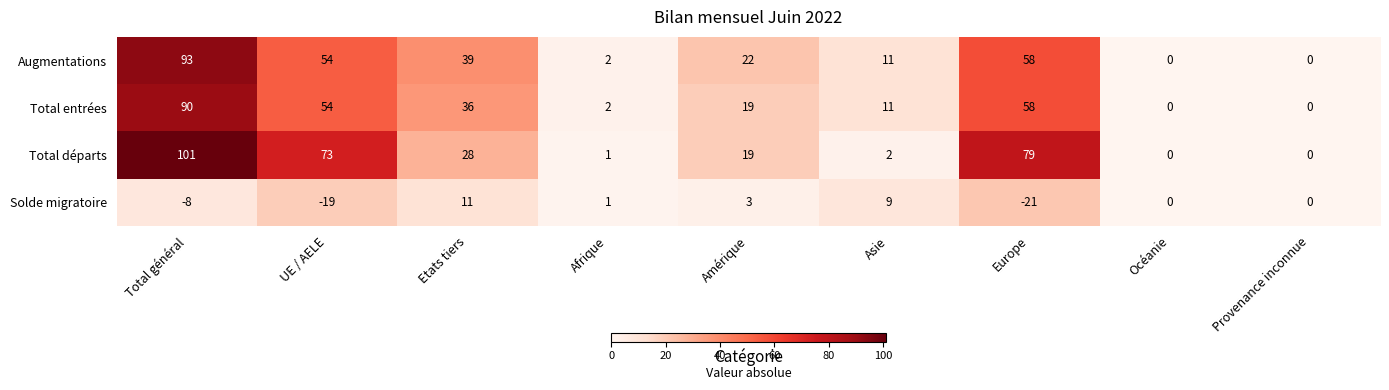

Count the number of data series in this chart.

4